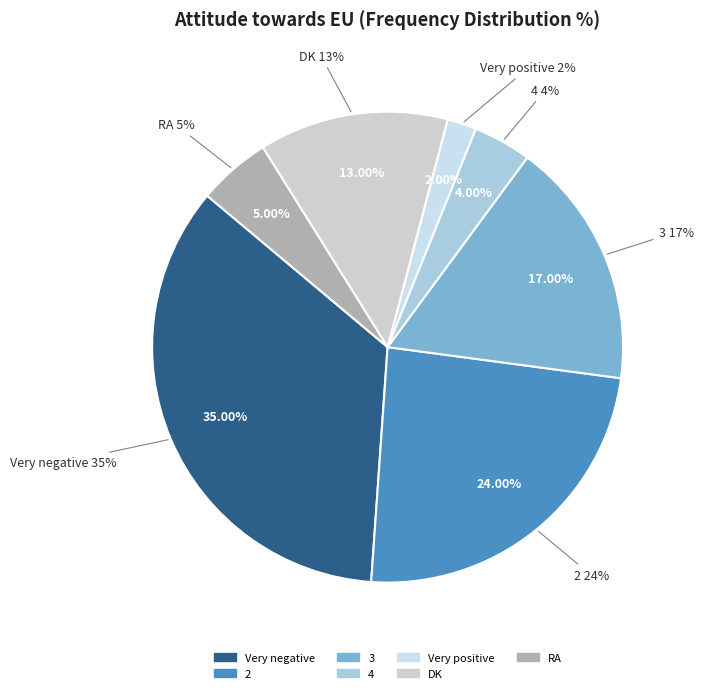

Is there any slice that represents more than half of the pie?

No